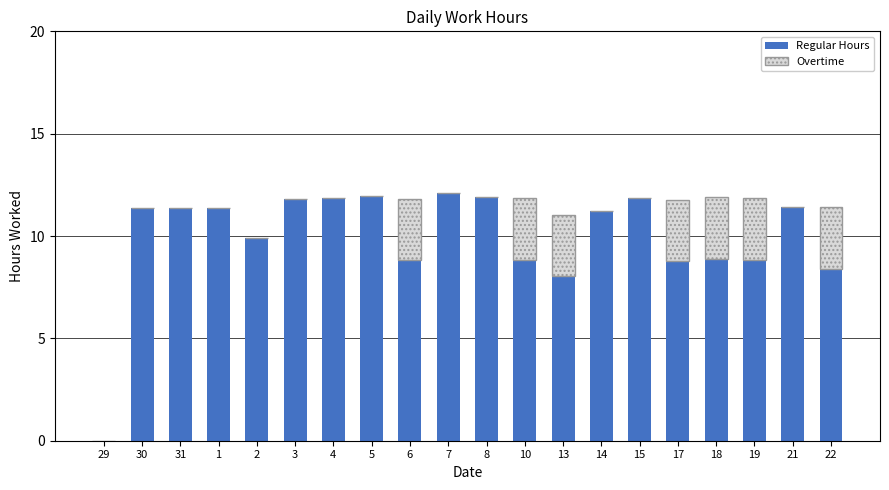

What is the maximum value for Regular Hours?

12.1